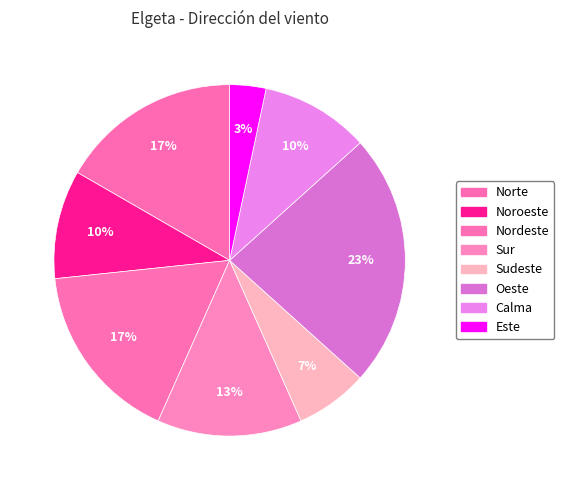

Count the number of slices in the pie.

8